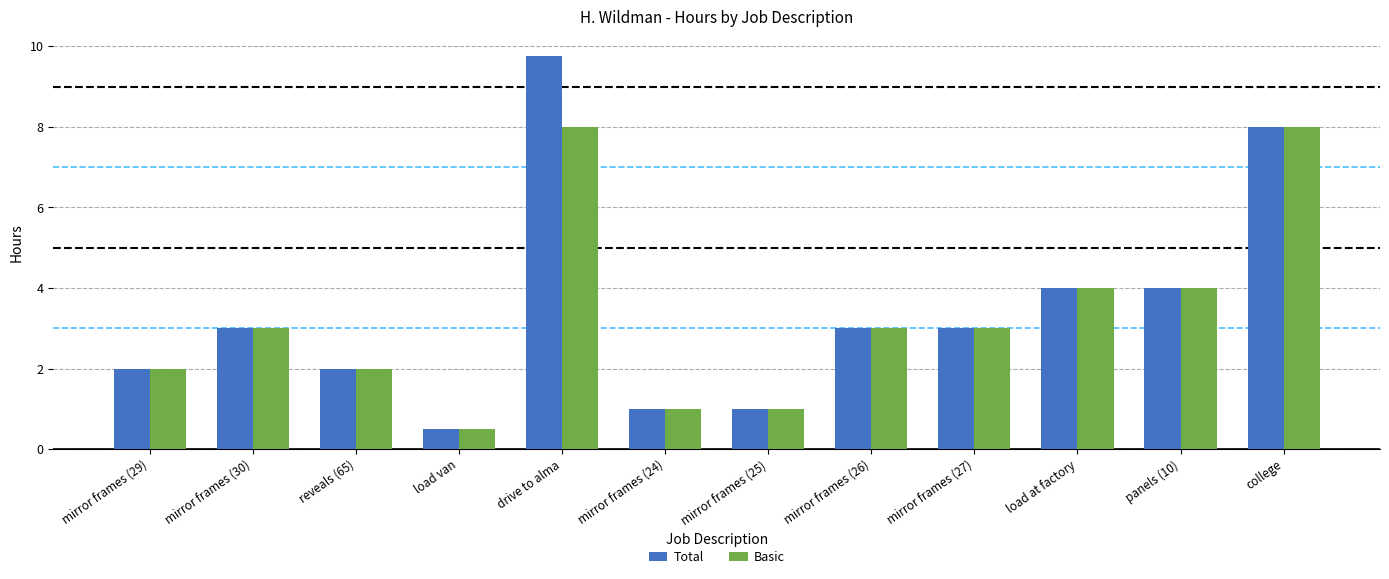

Read the Total value at panels (10).

4.0